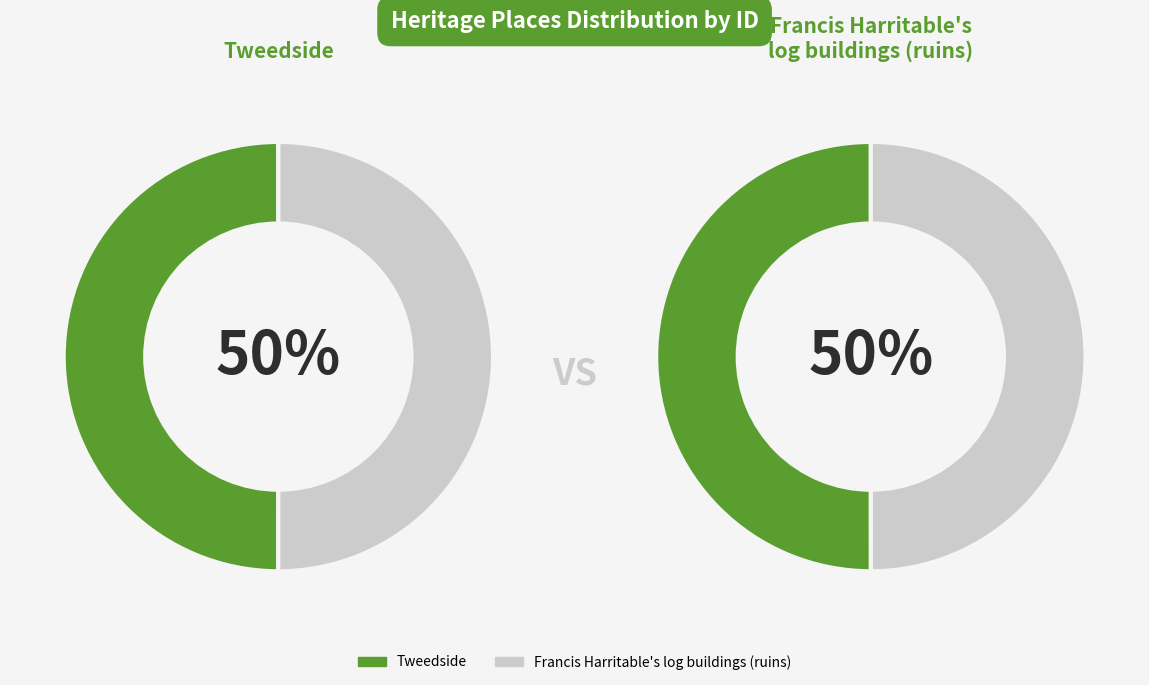

To the nearest percent, what is the average slice percentage?

50%